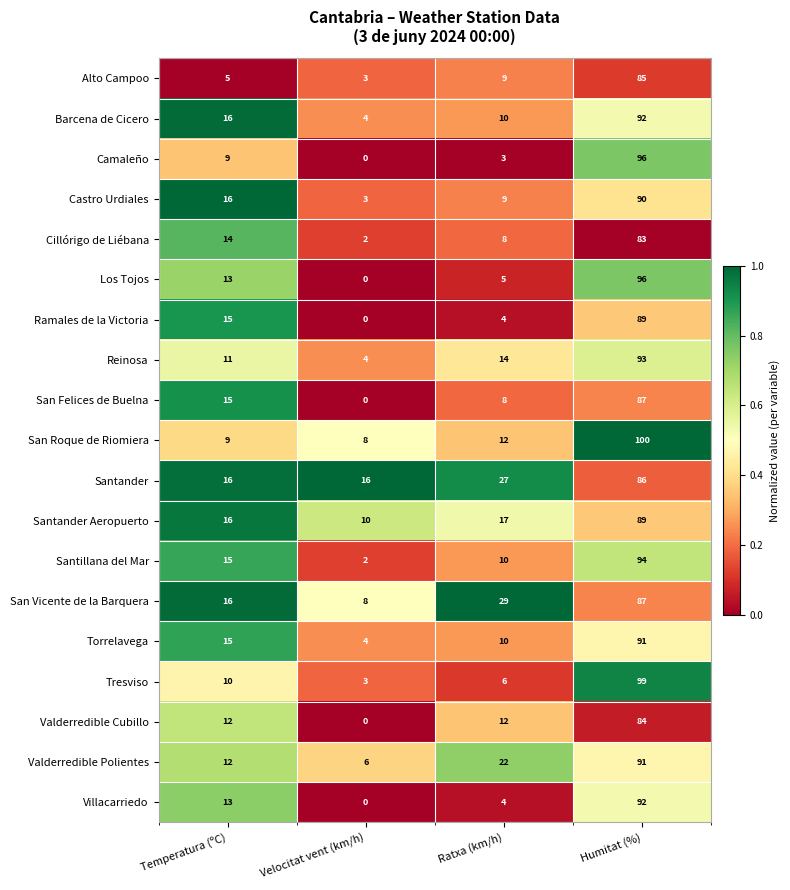

How many distinct data groups are displayed?

19